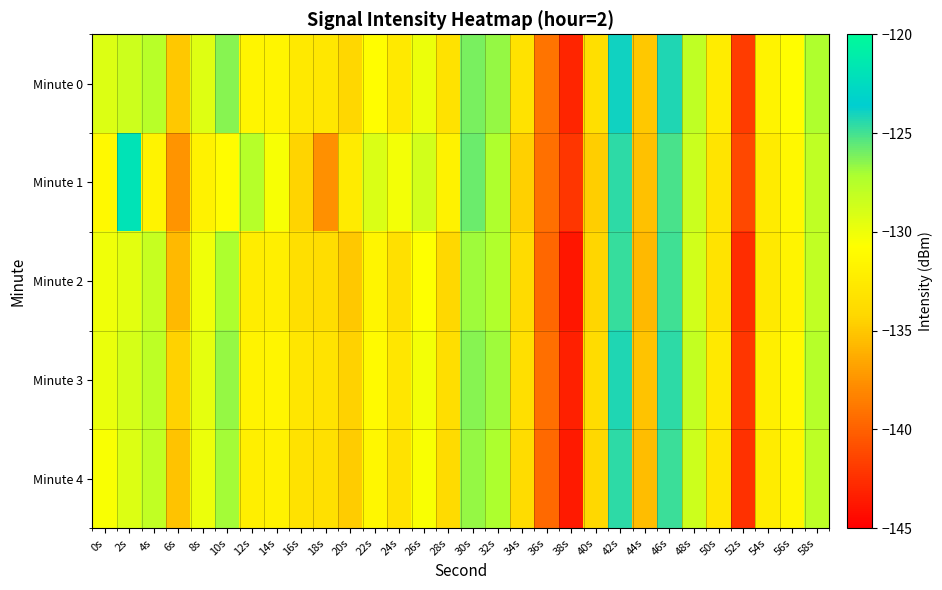

Which has a higher value, 24s or 38s?

24s